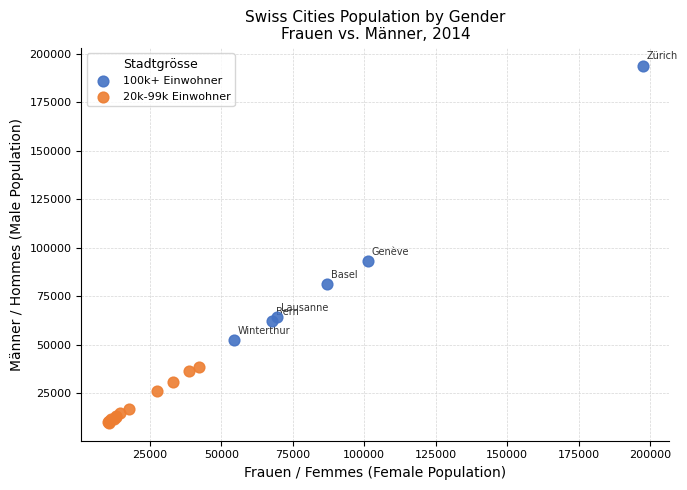

Which series contains the highest Y value?

100k+ Einwohner